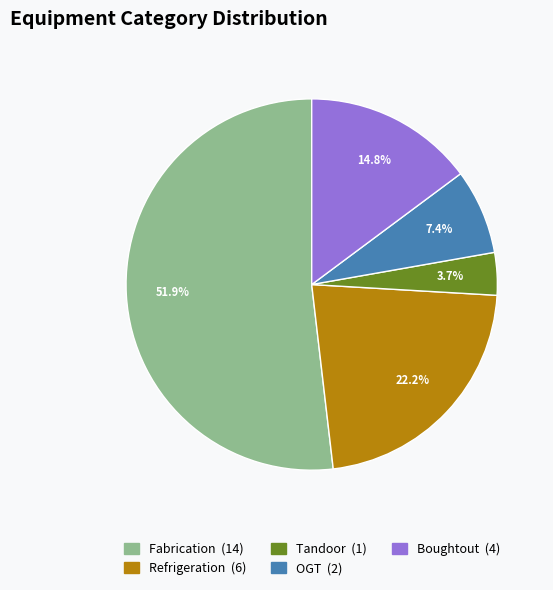

Is there any slice that represents more than half of the pie?

Yes